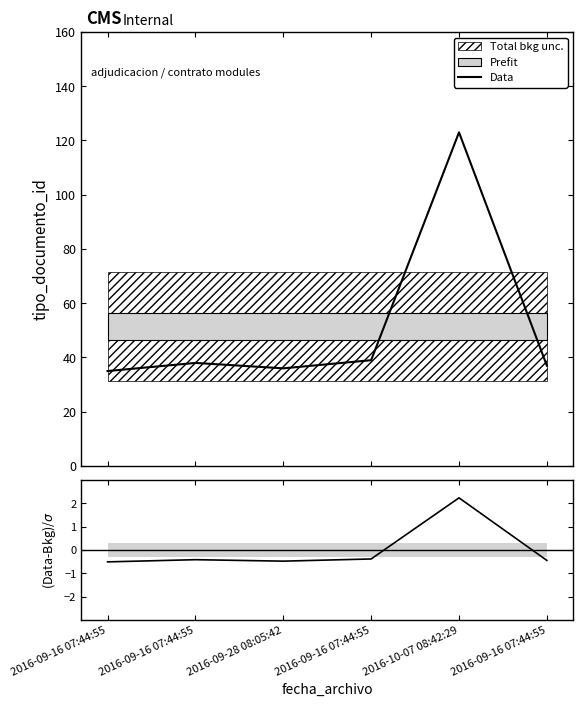

What is the value of the 3rd point from the left?

36